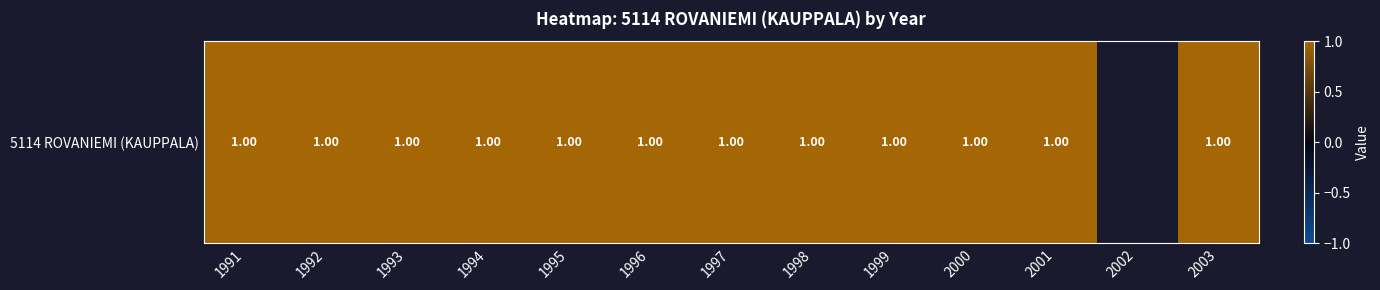

What is the greatest value displayed?

1